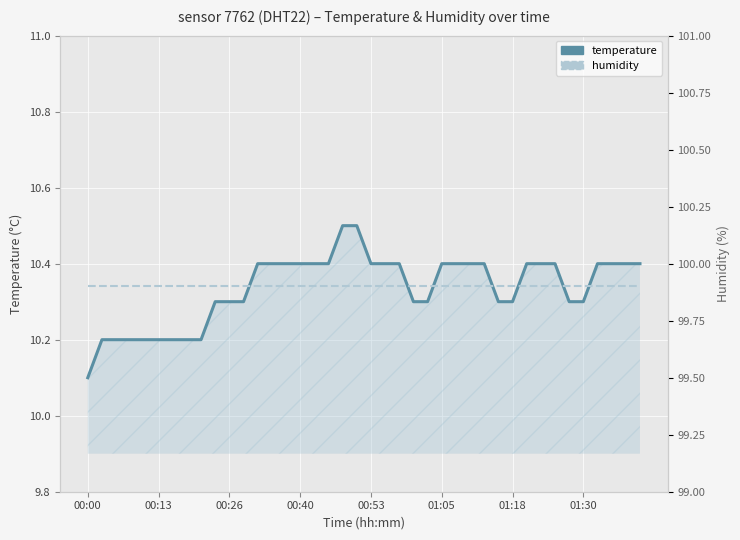

True or false: humidity and temperature intersect in this chart.

False